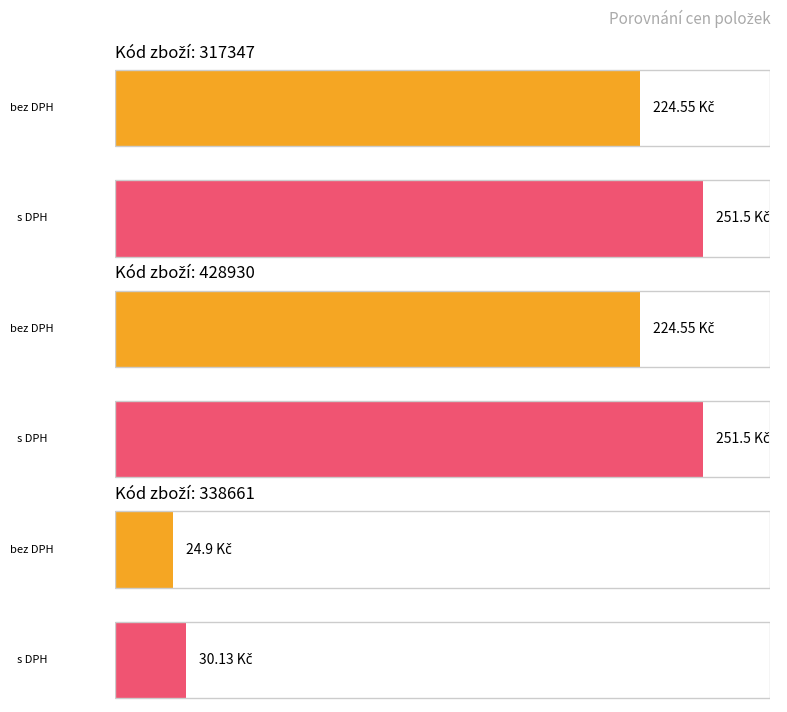

What is the difference between the maximum and minimum values in the Cena za kus s DPH series?

221.4